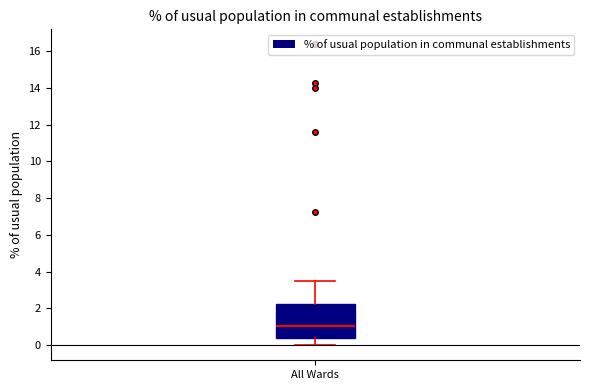

Read this box plot against the y-axis: the position of the median line, the range covered by the box, and the ends of both whiskers. The values are not printed on the chart, so give them approximately, as read against the axis.

median 1.0, box 0.4 to 2.2, whiskers 0.0 to 3.6